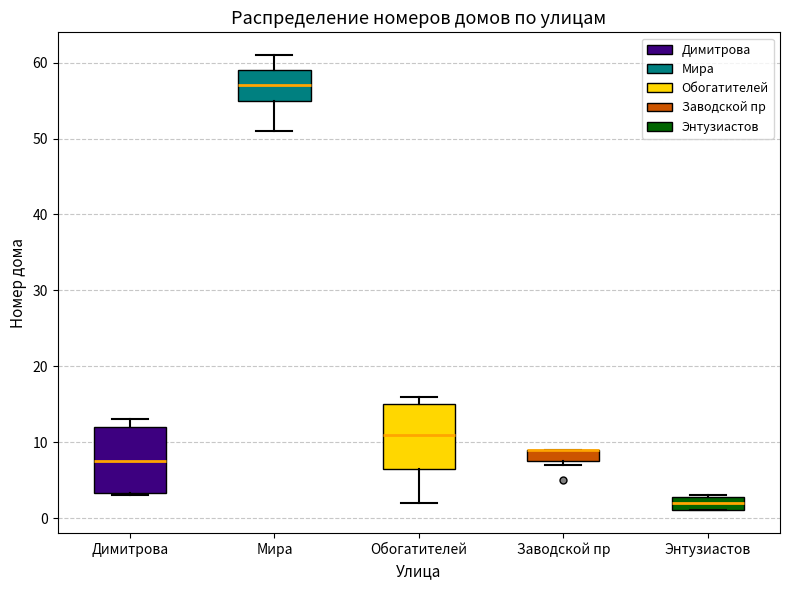

Where does the median line of the box for Энтузиастов sit on the y-axis? The values are not printed on the chart, so give them approximately, as read against the axis.

2